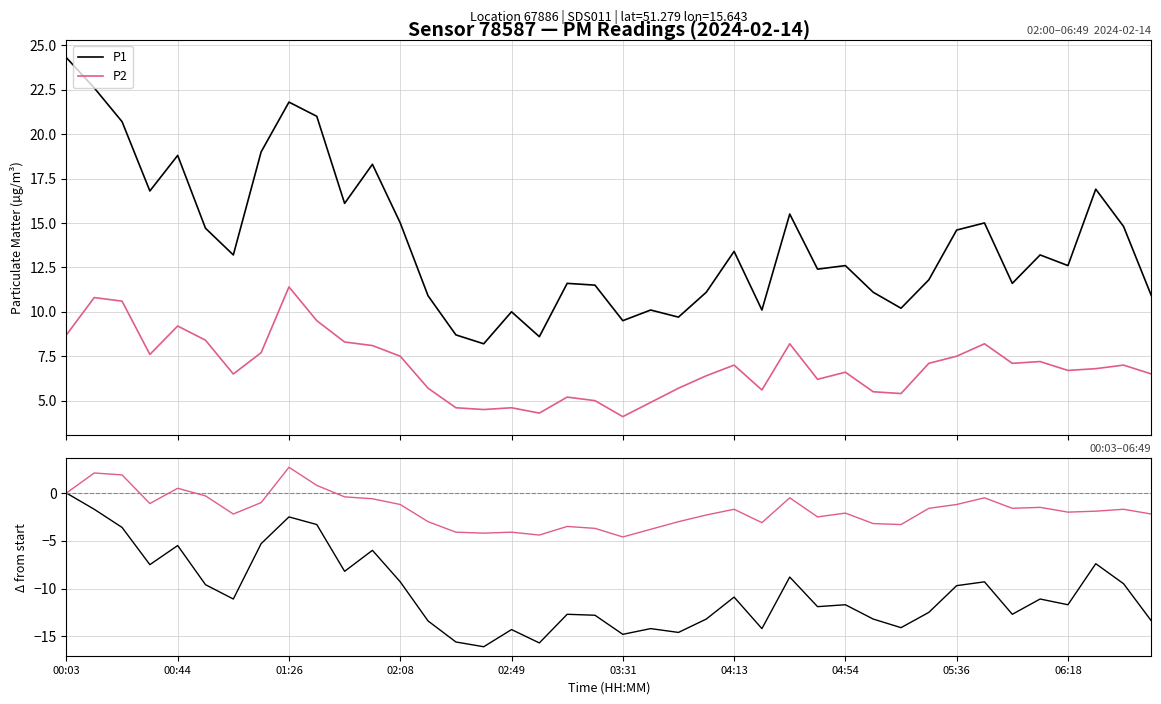

True or false: P1 and P2 cross at least once.

False